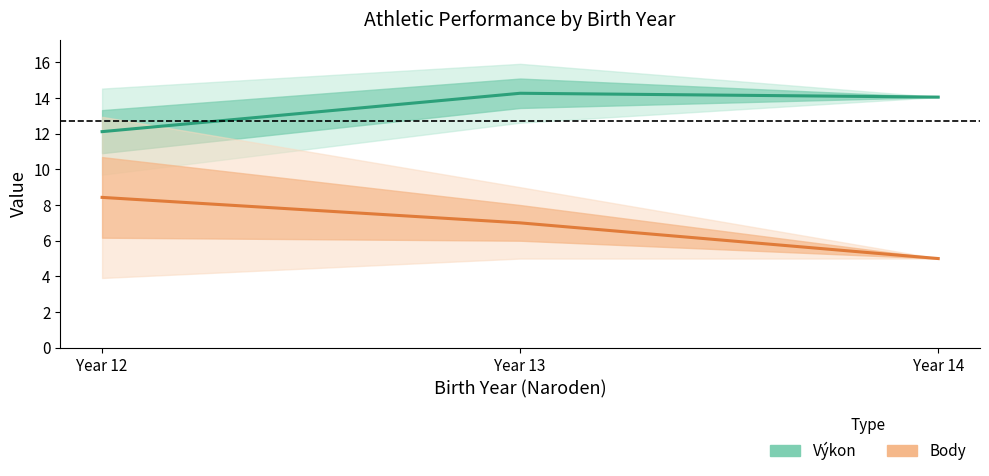

List the labels in order of Výkon (mean) value, largest first.

Year 13, Year 14, Year 12